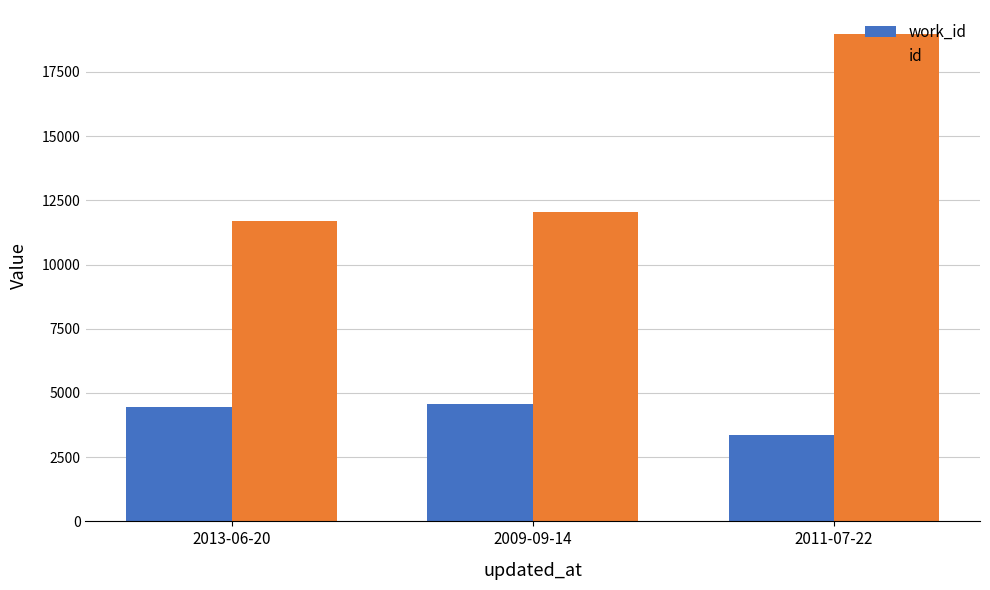

The value of id at 2013-06-20 is 11696. True or false?

True